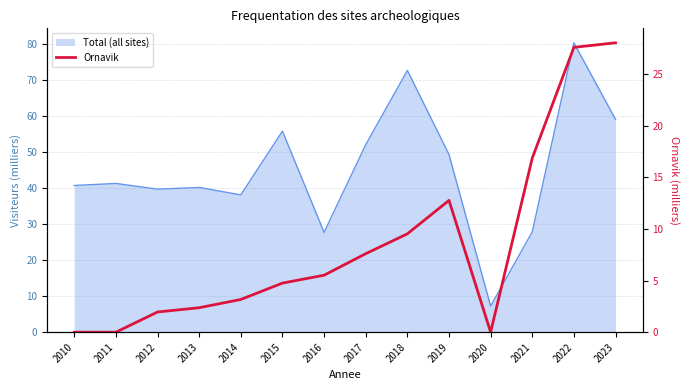

How many positive values are there?

11